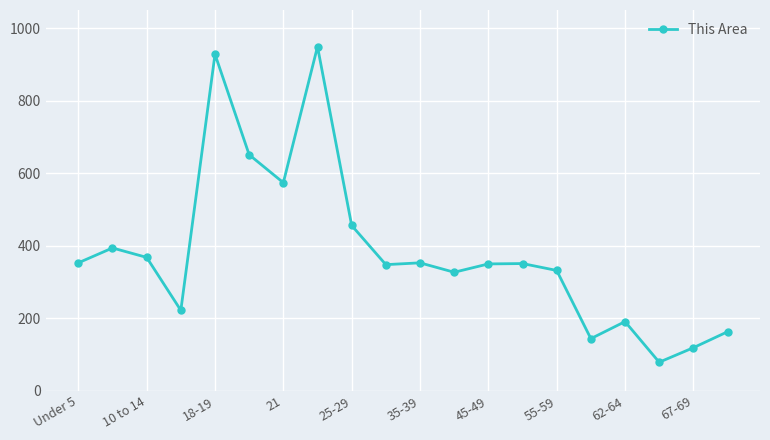

What is the maximum value shown in the chart?

949